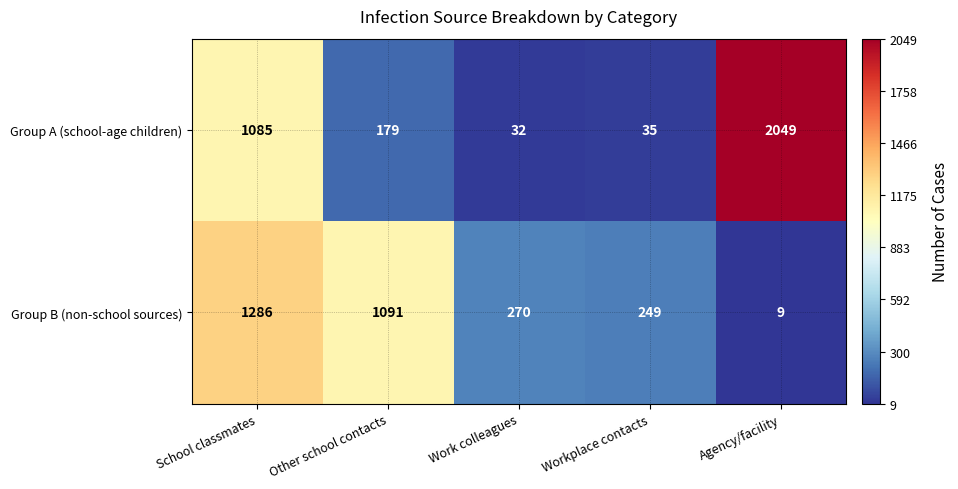

Reading left to right, what are all the values shown in this chart?

Group A (school-age children): School classmates=1085	Other school contacts=179	Work colleagues=32	Workplace contacts=35	Agency/facility=2049
Group B (non-school sources): School classmates=1286	Other school contacts=1091	Work colleagues=270	Workplace contacts=249	Agency/facility=9